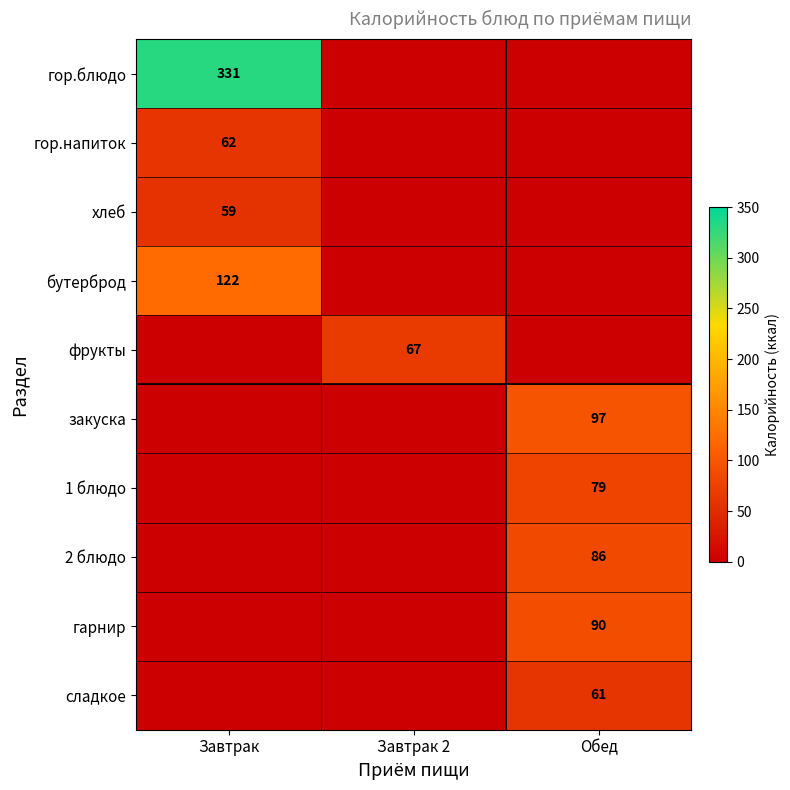

Between Завтрак 2 and Обед, which is larger?

Завтрак 2